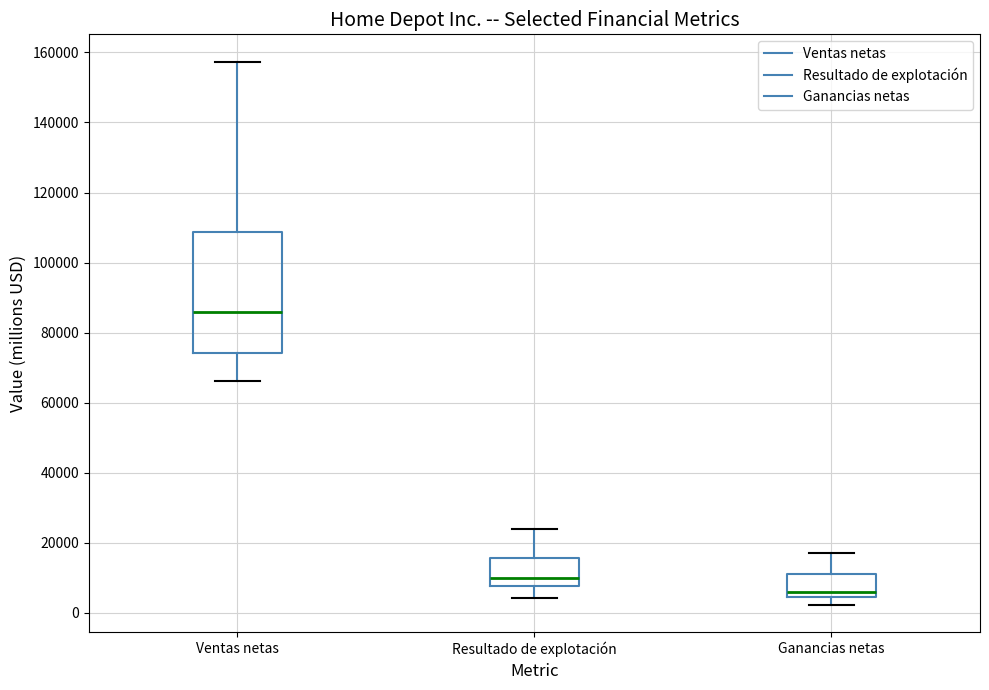

Reading left to right, transcribe this box plot: for each box, give where its median line is, the range the box spans, and where its two whiskers end, as read against the y-axis. The values are not printed on the chart, so give them approximately, as read against the axis.

Ventas netas: median 86000, box 74000 to 108000, whiskers 66000 to 158000
Resultado de explotación: median 10000, box 8000 to 16000, whiskers 4000 to 24000
Ganancias netas: median 6000, box 4000 to 12000, whiskers 2000 to 18000